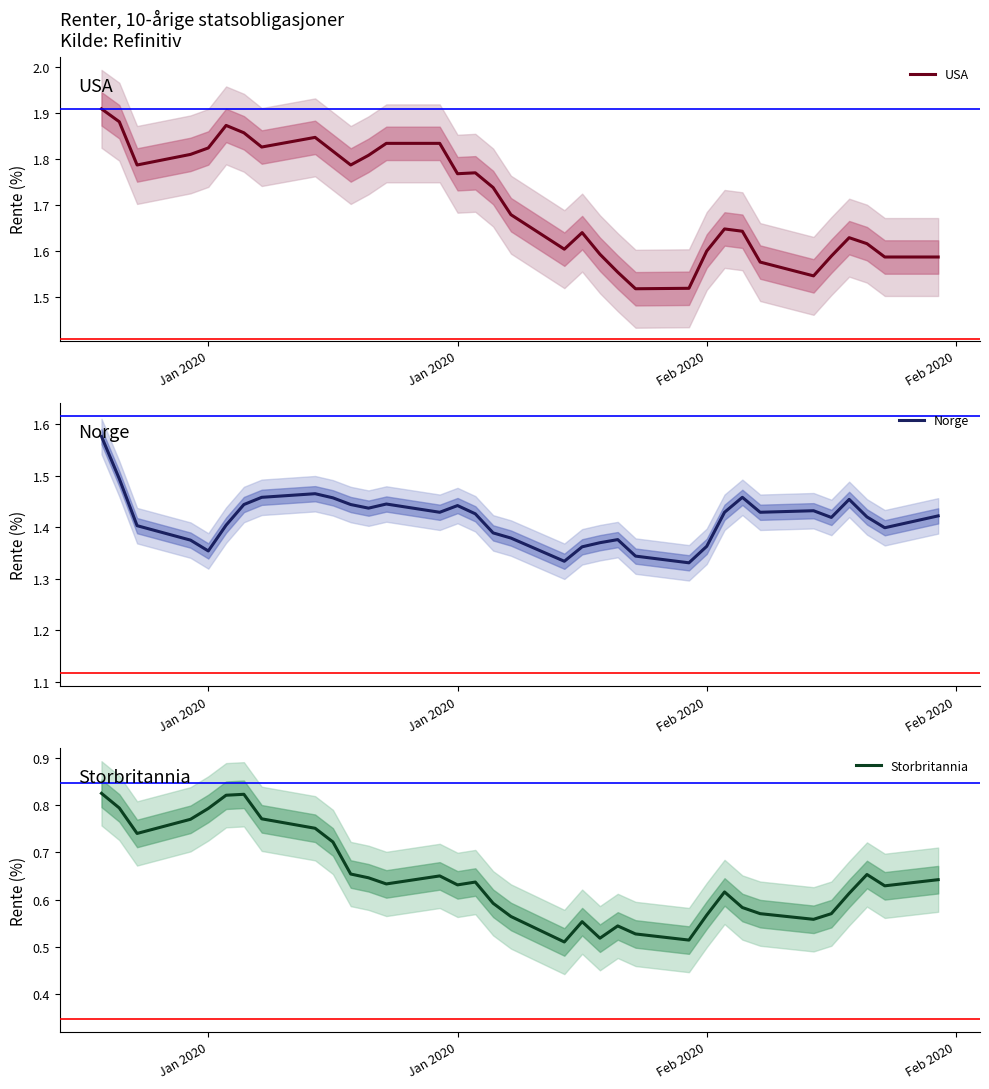

In USA, how many points are higher than both neighbors (excluding endpoints)?

6